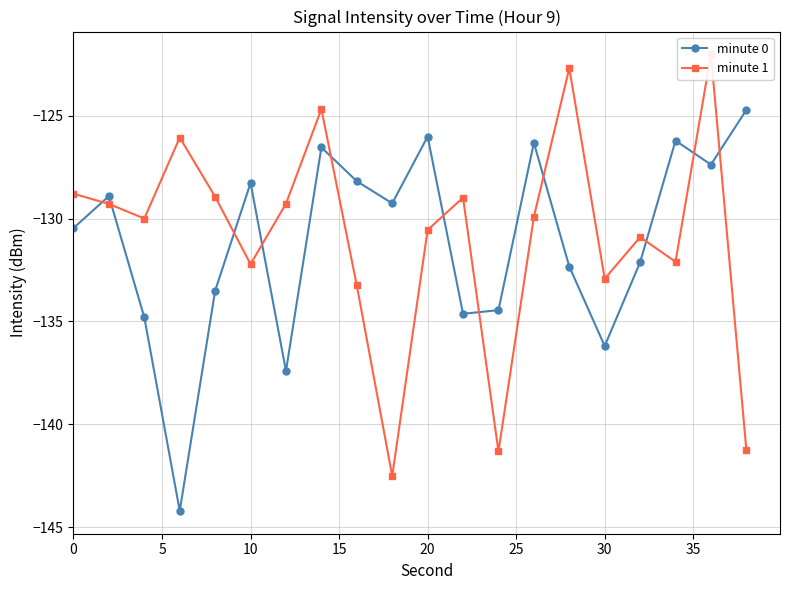

What is the minimum value for minute 0?

-144.2